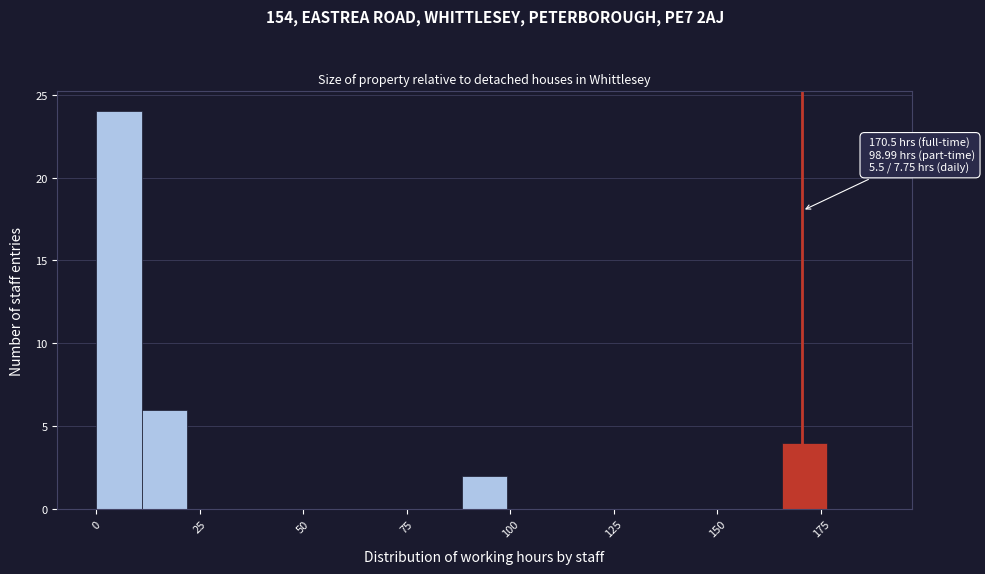

Read against the x-axis, roughly where is the centre of the tallest bar?

5